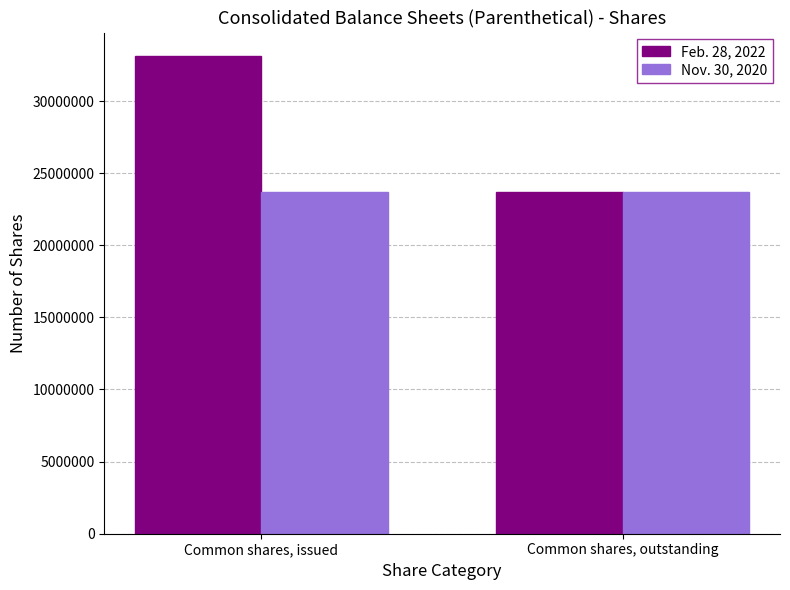

Rank the categories by Feb. 28, 2022 value from lowest to highest.

Common shares, outstanding, Common shares, issued